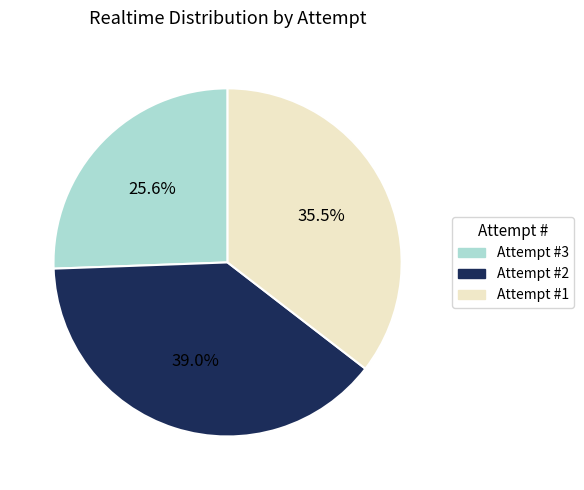

Rank the categories by value from lowest to highest.

Attempt #3, Attempt #1, Attempt #2